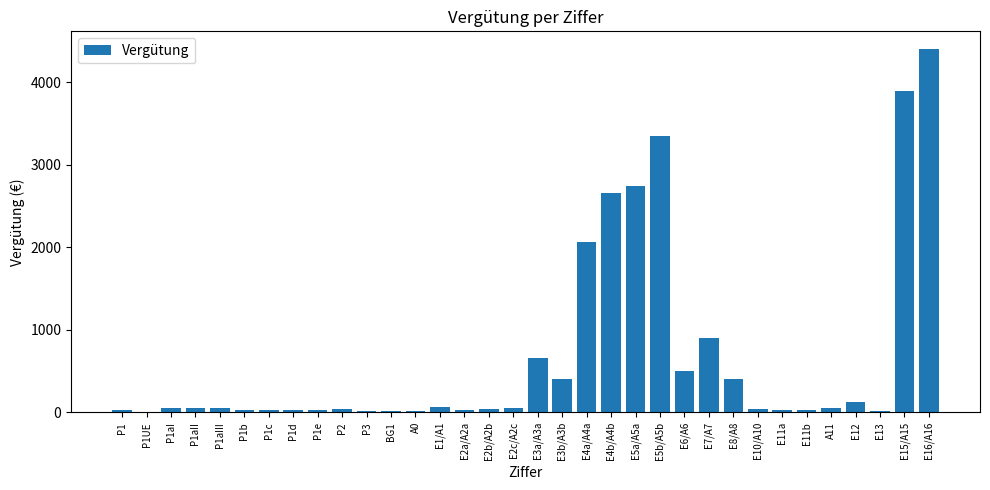

What is the sum of the values at P1aII and P1e?

78.0